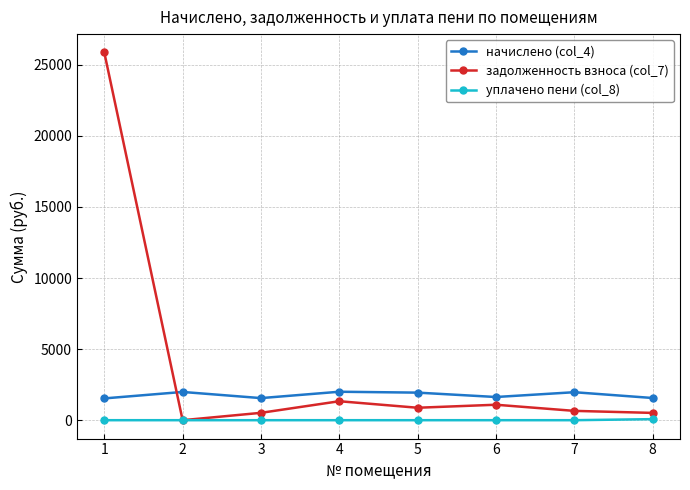

Where is the first local maximum for начислено (col_4)?

2